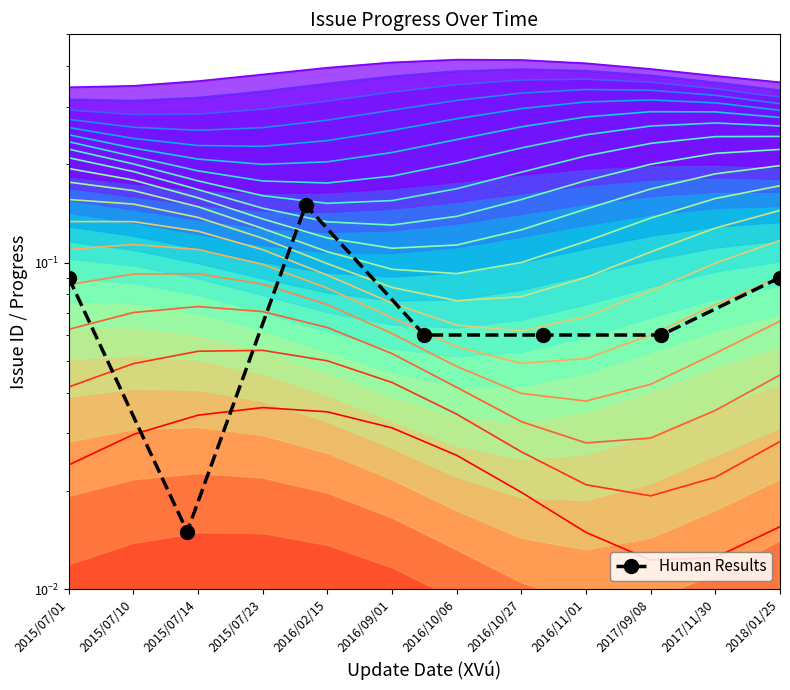

What is the label of the 6th point from the right?

2015/07/10